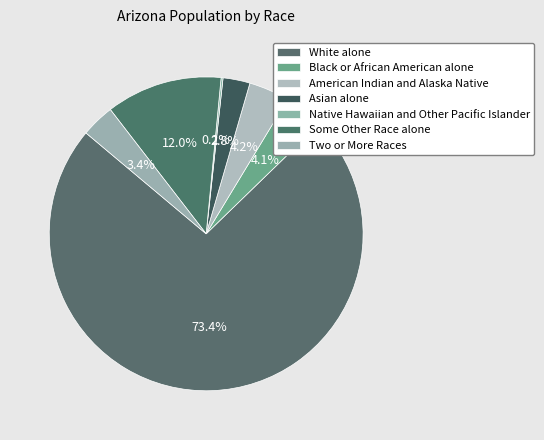

What is the majority slice?

White alone